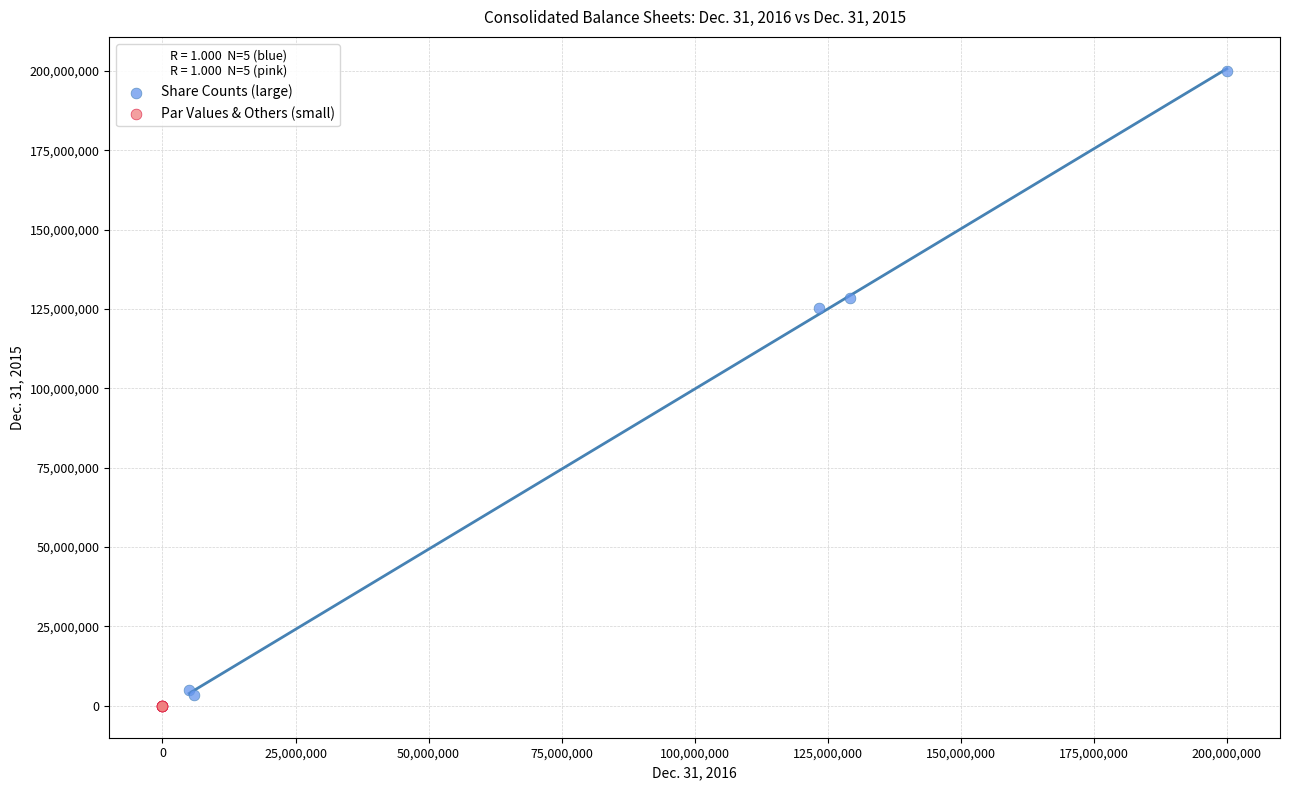

Which series reaches the maximum Y coordinate?

Share Counts (large)